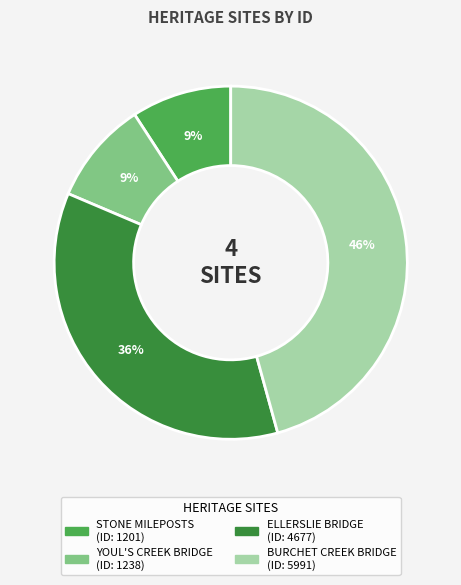

Which slice is the largest?

BURCHET CREEK BRIDGE